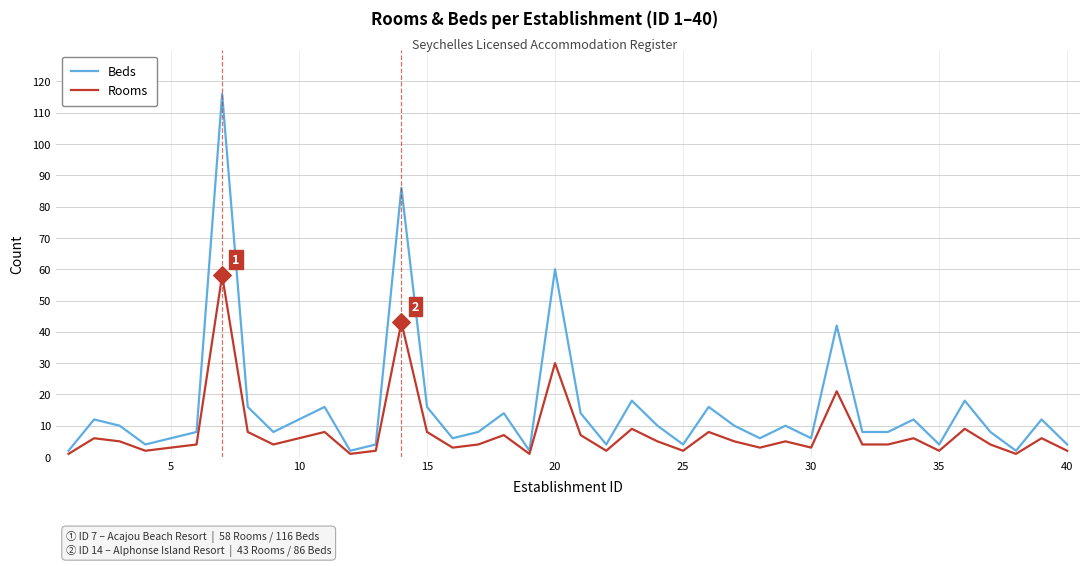

Which series has the largest range (max minus min)?

Beds